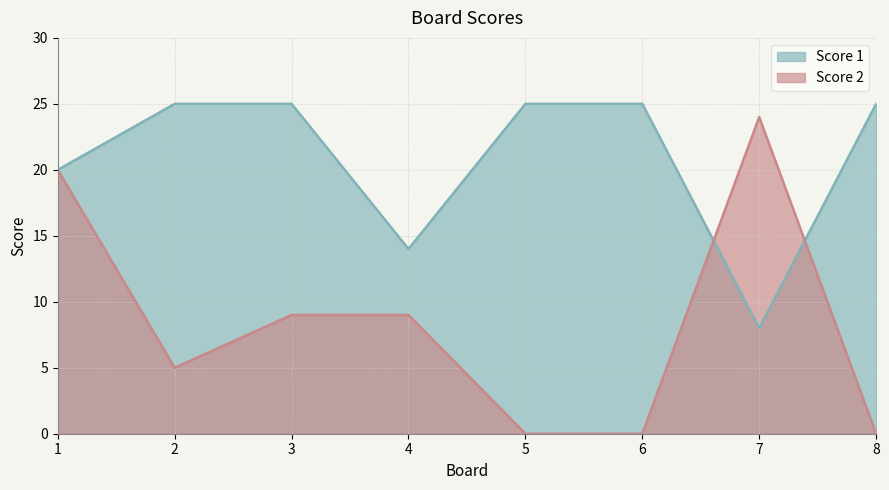

What is the difference between the highest and lowest values at 2?

20